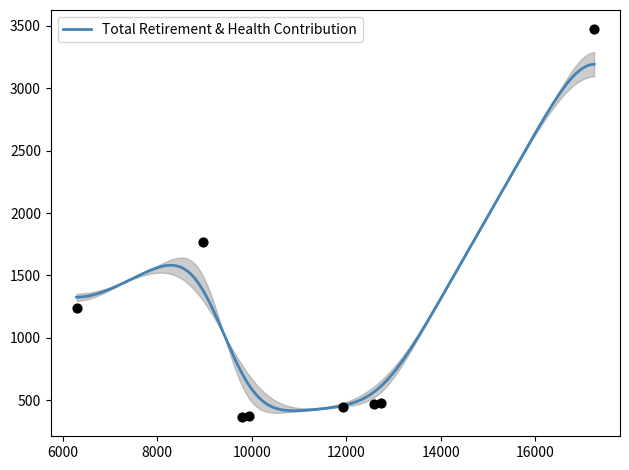

What is the change in value from 12740.0 to 6291.0?

+765